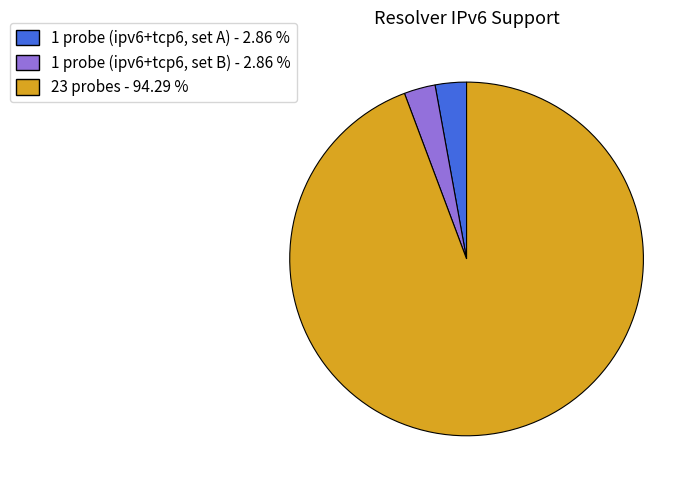

Do 1 probe (ipv6+tcp6, set A) - 2.86 % and 1 probe (ipv6+tcp6, set B) - 2.86 % together represent more than half of the pie?

No